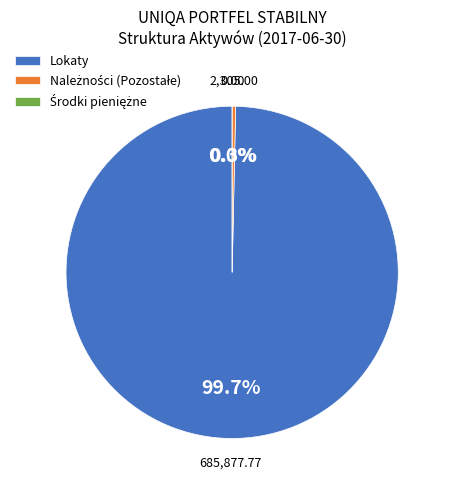

Do Lokaty and Należności (Pozostałe) together represent more than half of the pie?

Yes